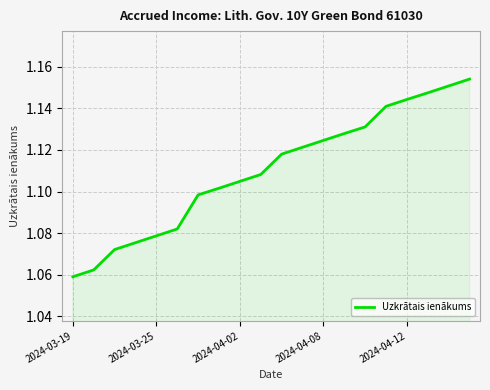

How many lines are shown in the chart?

1